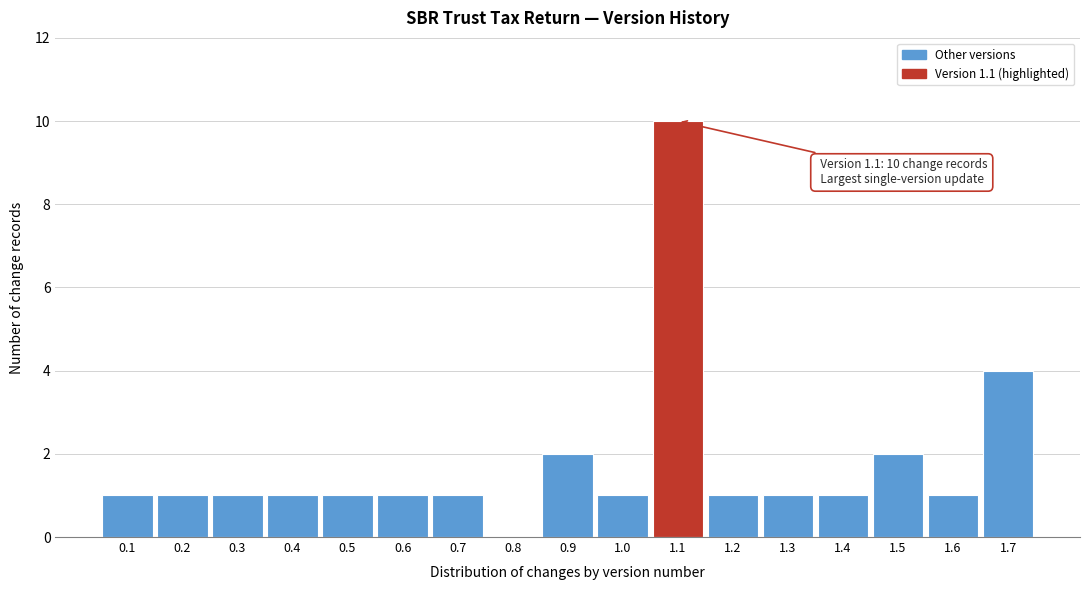

Reading left to right, transcribe all the data shown in this chart.

0.1=1	0.2=1	0.3=1	0.4=1	0.5=1	0.6=1	0.7=1	0.8=0	0.9=2	1.0=1	1.1=10	1.2=1	1.3=1	1.4=1	1.5=2	1.6=1	1.7=4